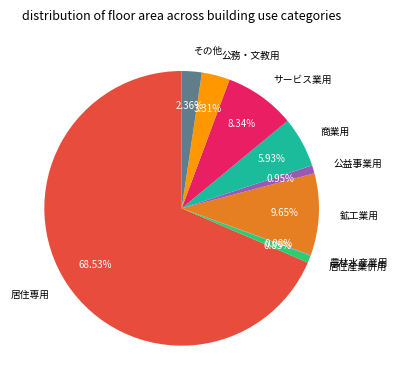

Approximately how many times larger is the value at 公務・文教用 compared to 居住産業併用?

3.9